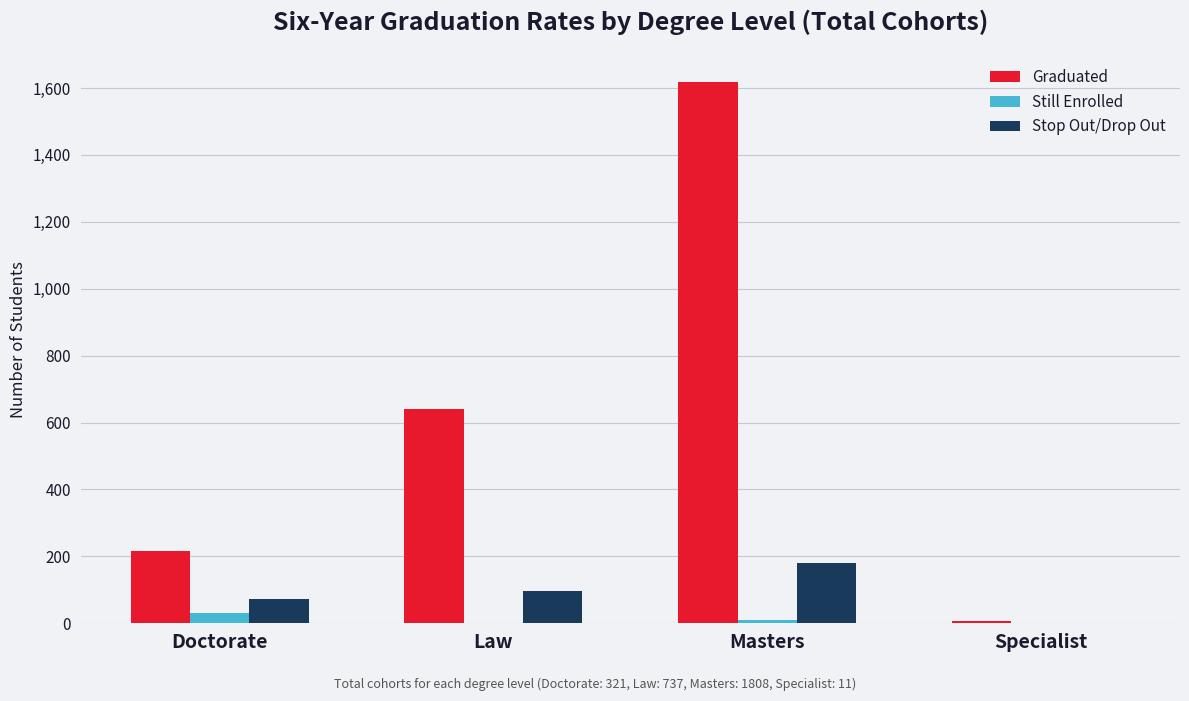

At which category does the chart reach its peak across all series?

Masters